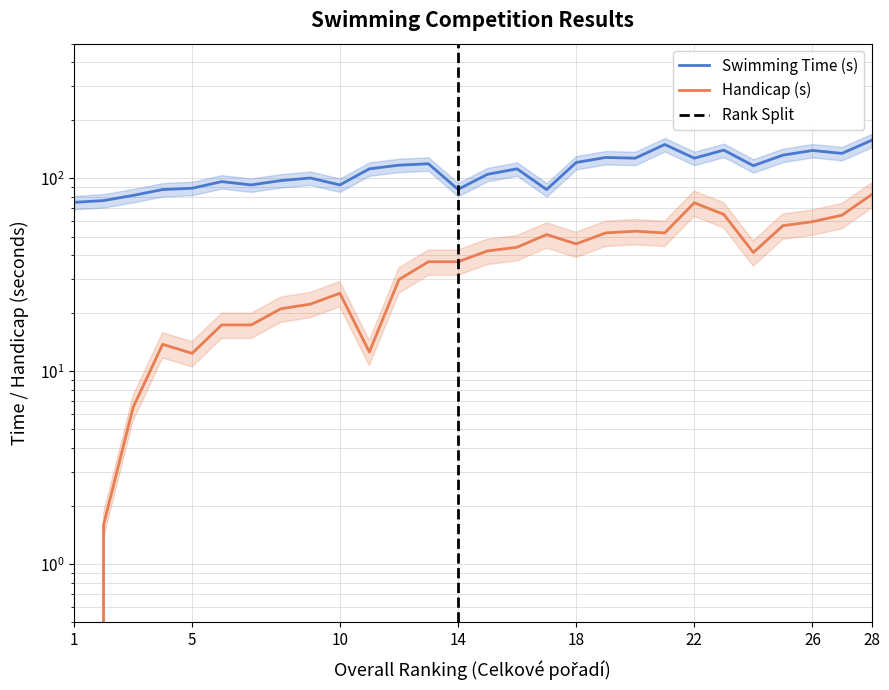

Which category has the lowest value in the Handicap (s) series?

1